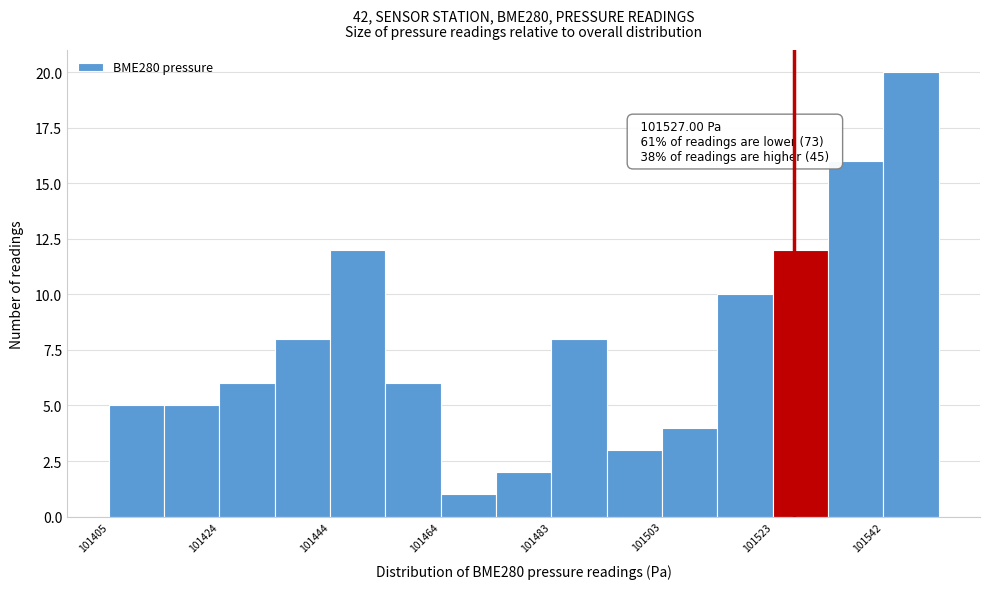

Over which range of the x-axis is the bar tallest?

101542 to 101552